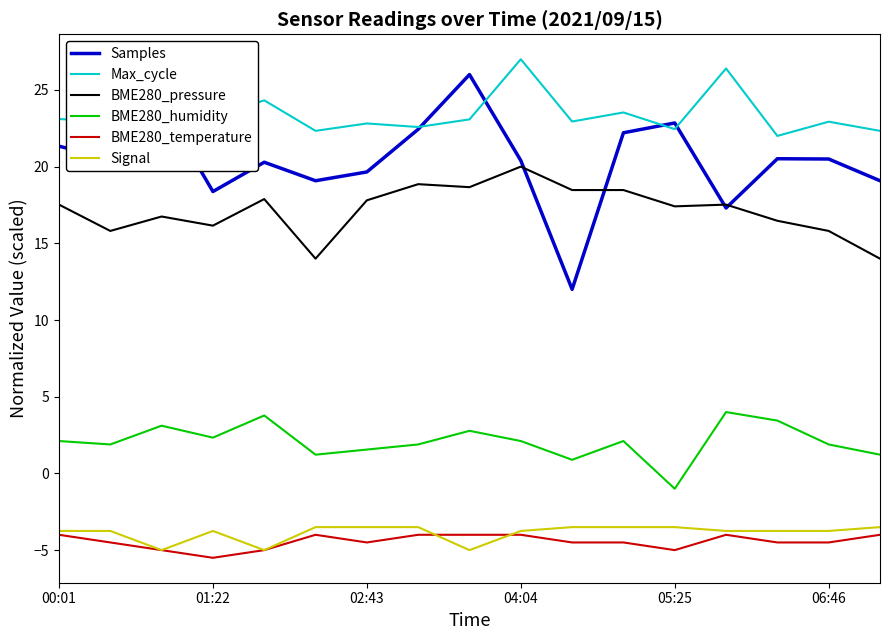

What is the lowest value of the Samples series?

12.0